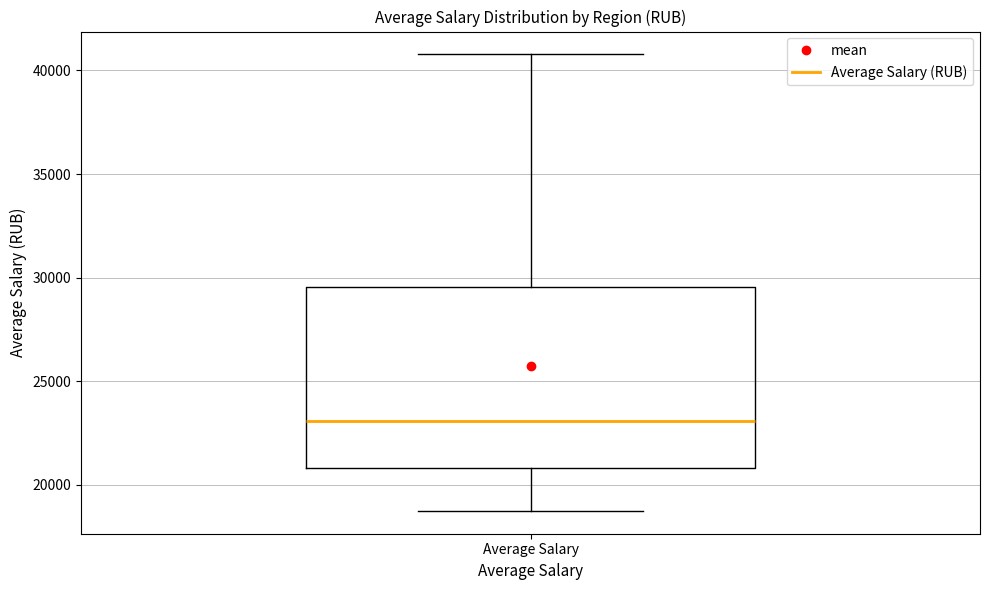

Read this box plot against the y-axis: the position of the median line, the range covered by the box, and the ends of both whiskers. The values are not printed on the chart, so give them approximately, as read against the axis.

median 23000, box 21000 to 29500, whiskers 18500 to 41000